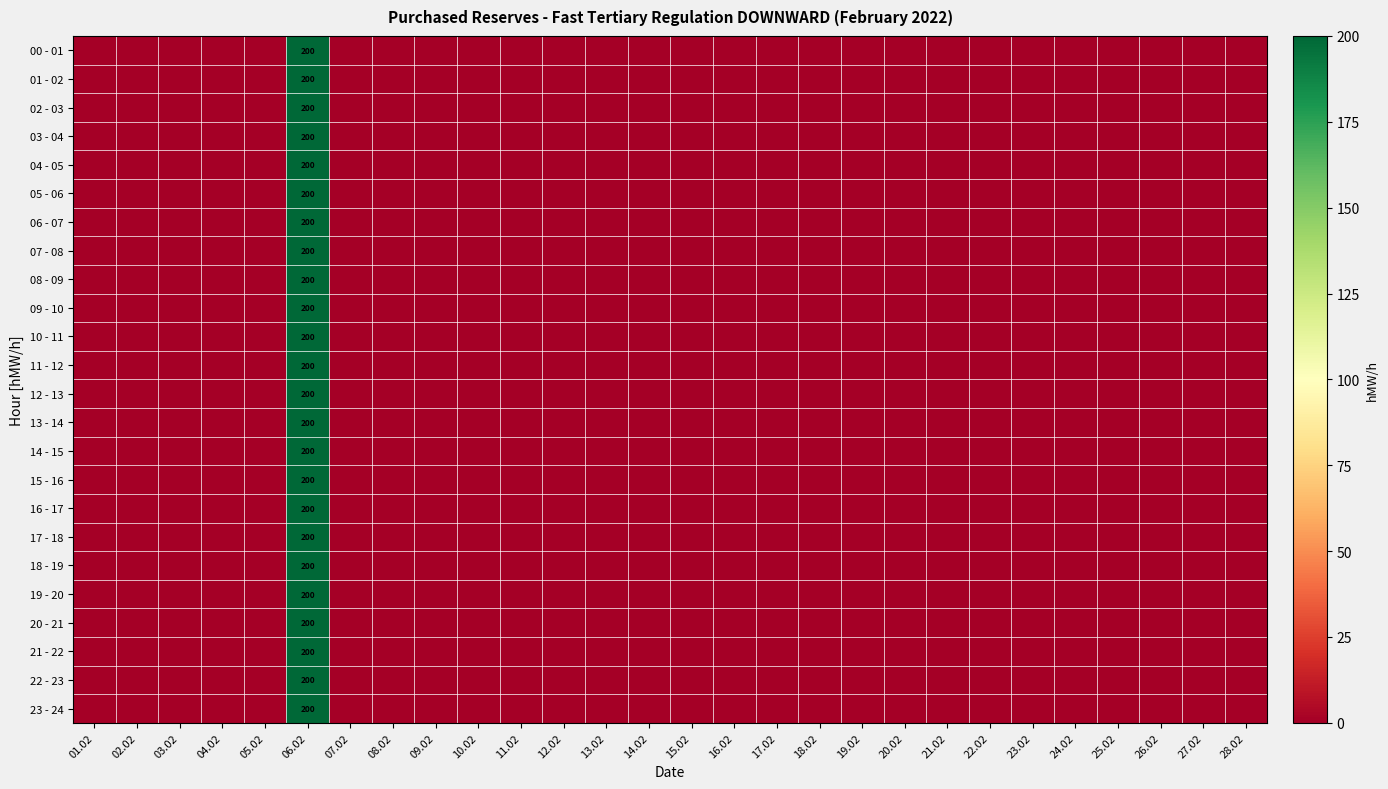

Which series has the largest total across all categories?

00 - 01